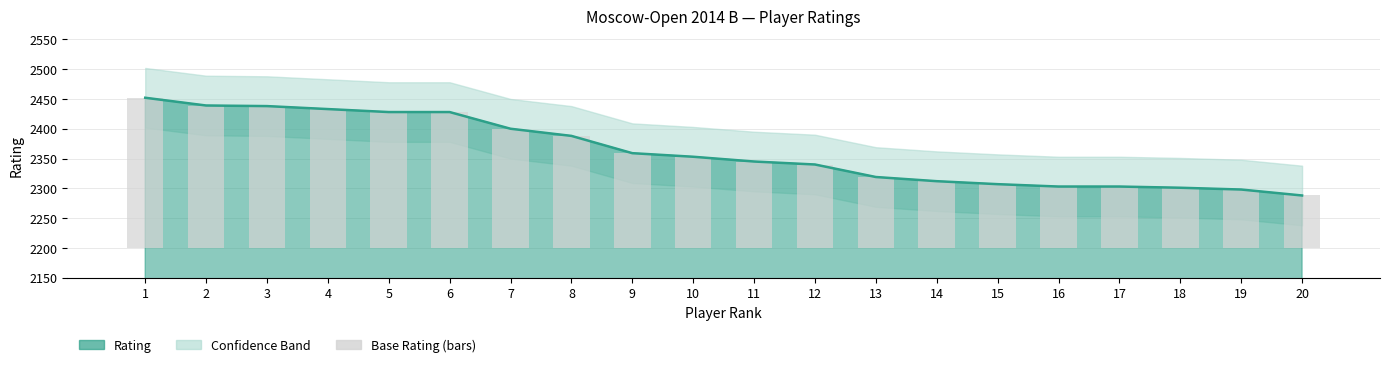

Are the bars grouped side by side (vs. stacked)?

No